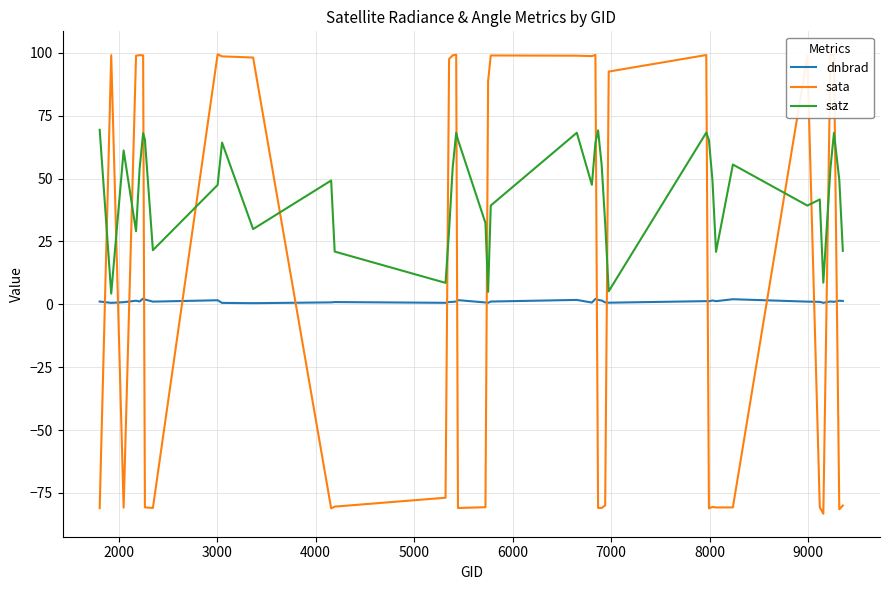

Which series has the largest total across all categories?

satz